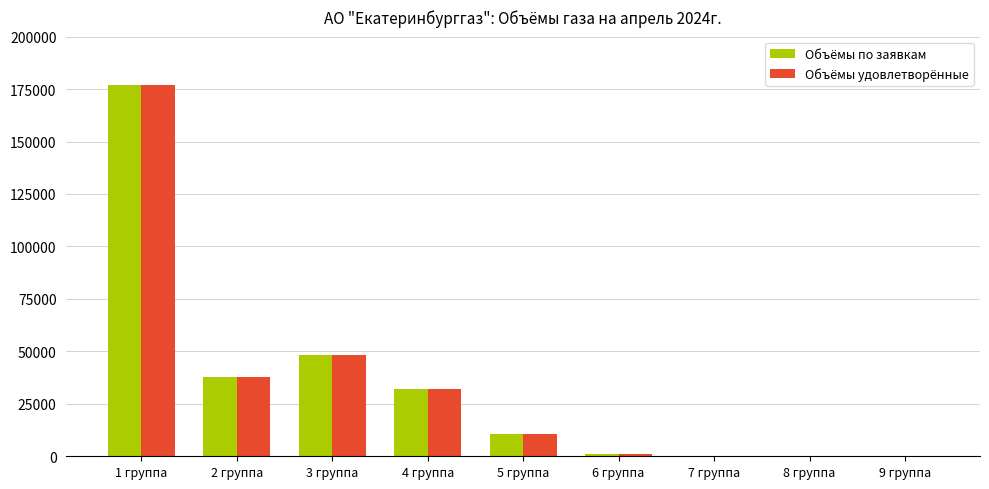

What is the sum of the Объёмы по заявкам values at 2 группа and 5 группа?

48528.9